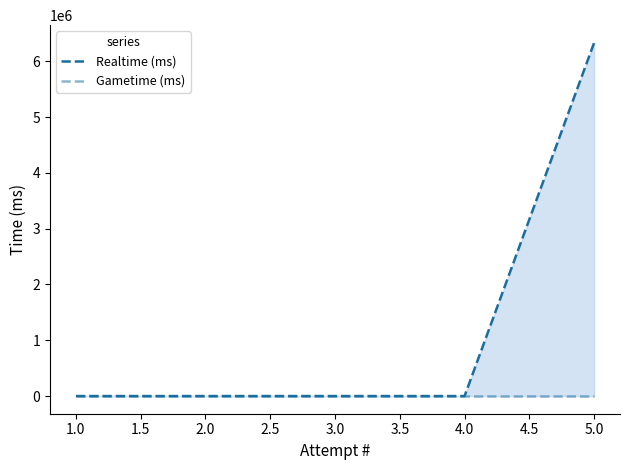

Does the chart have visible grid lines?

No